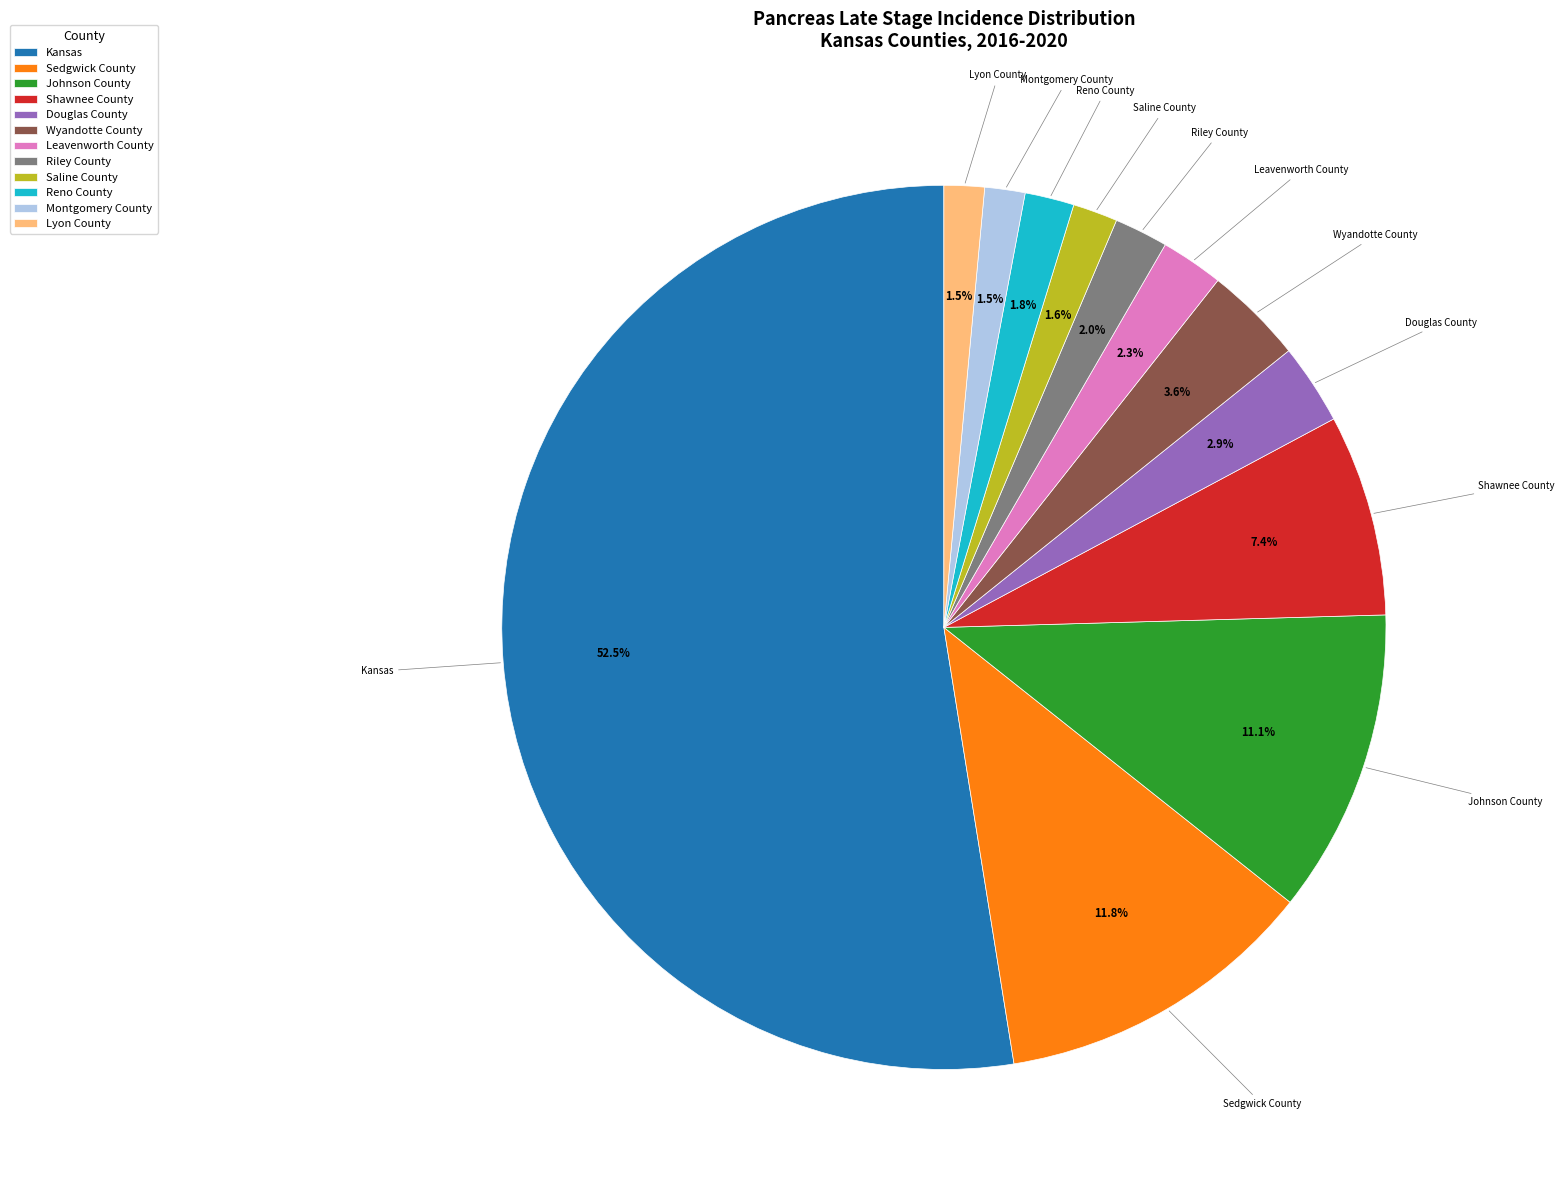

Does Kansas represent more than half of the total?

Yes